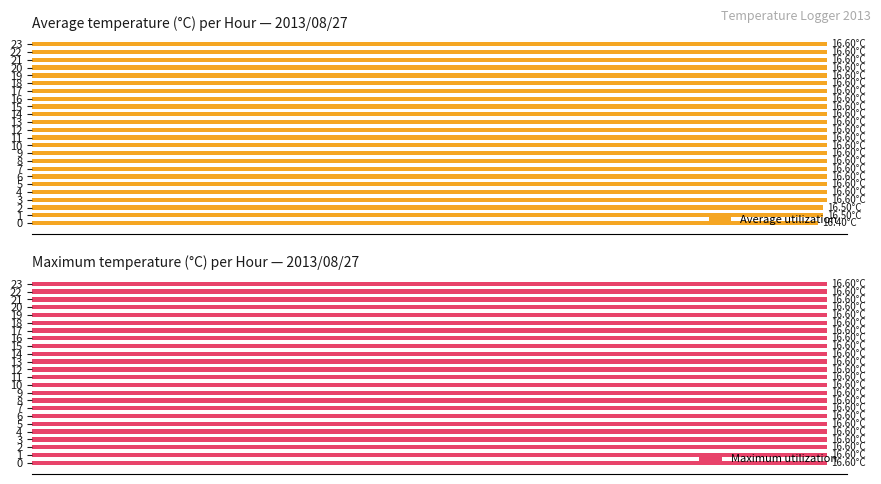

The Average utilization series shows 25.3 at 2. True or false?

False